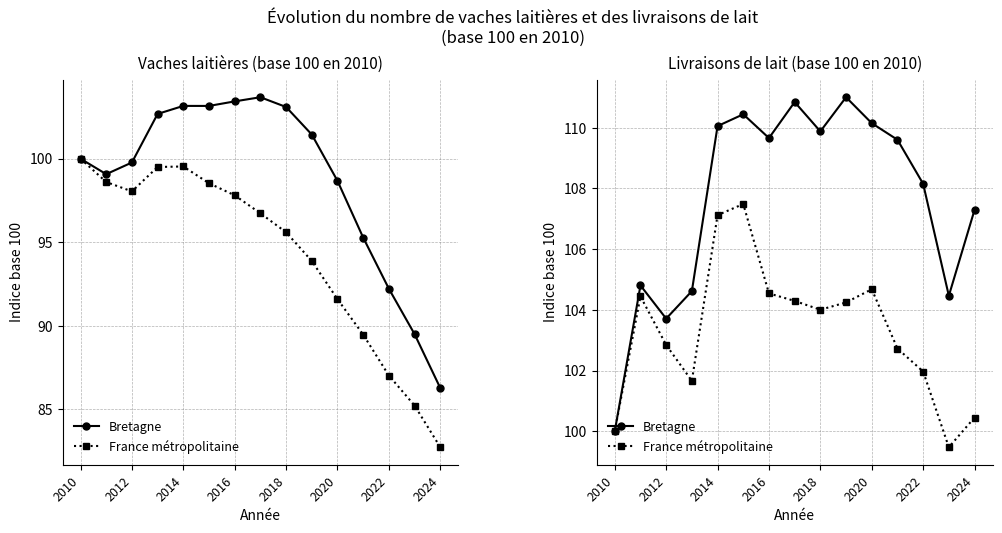

What is the difference between the maximum and second lowest values in the Bretagne series?

7.3